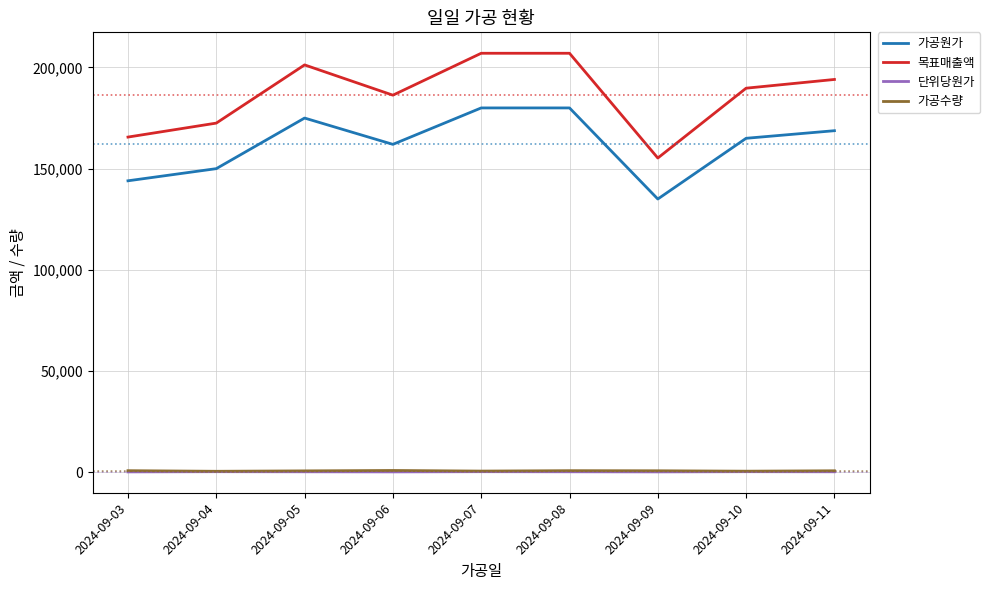

Which series has the largest range (max minus min)?

목표매출액